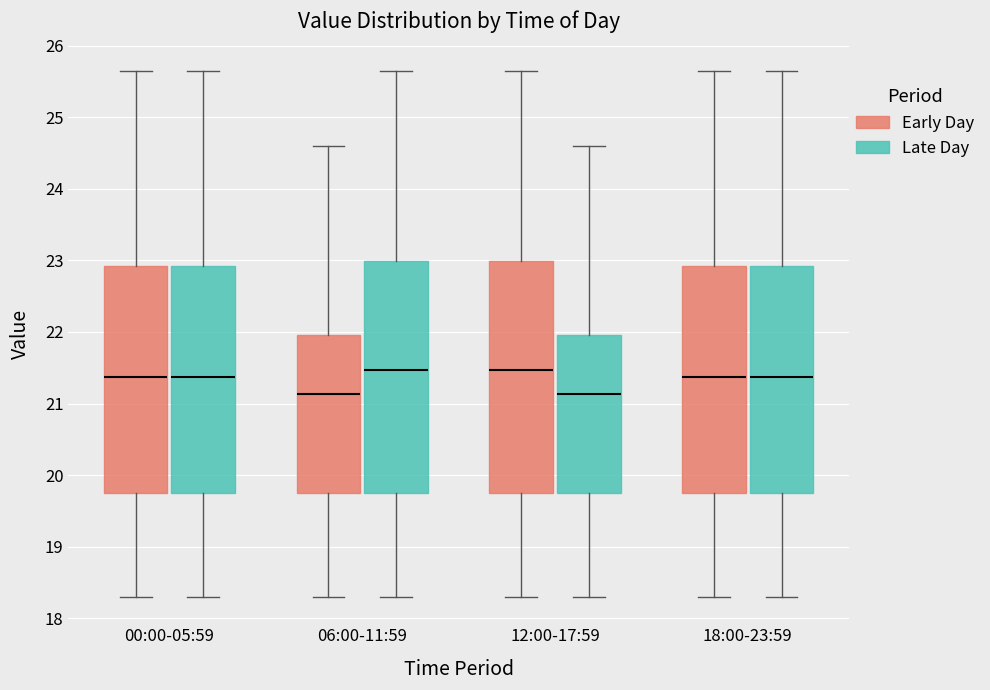

Reading left to right, read every box against the y-axis: the position of its median line, the range the box covers, and the ends of its whiskers. The values are not printed on the chart, so give them approximately, as read against the axis.

00:00-05:59 (Early Day): median 21.4, box 19.8 to 22.9, whiskers 18.3 to 25.7
00:00-05:59 (Late Day): median 21.4, box 19.8 to 22.9, whiskers 18.3 to 25.7
06:00-11:59 (Early Day): median 21.1, box 19.8 to 22.0, whiskers 18.3 to 24.6
06:00-11:59 (Late Day): median 21.5, box 19.8 to 23.0, whiskers 18.3 to 25.7
12:00-17:59 (Early Day): median 21.5, box 19.8 to 23.0, whiskers 18.3 to 25.7
12:00-17:59 (Late Day): median 21.1, box 19.8 to 22.0, whiskers 18.3 to 24.6
18:00-23:59 (Early Day): median 21.4, box 19.8 to 22.9, whiskers 18.3 to 25.7
18:00-23:59 (Late Day): median 21.4, box 19.8 to 22.9, whiskers 18.3 to 25.7